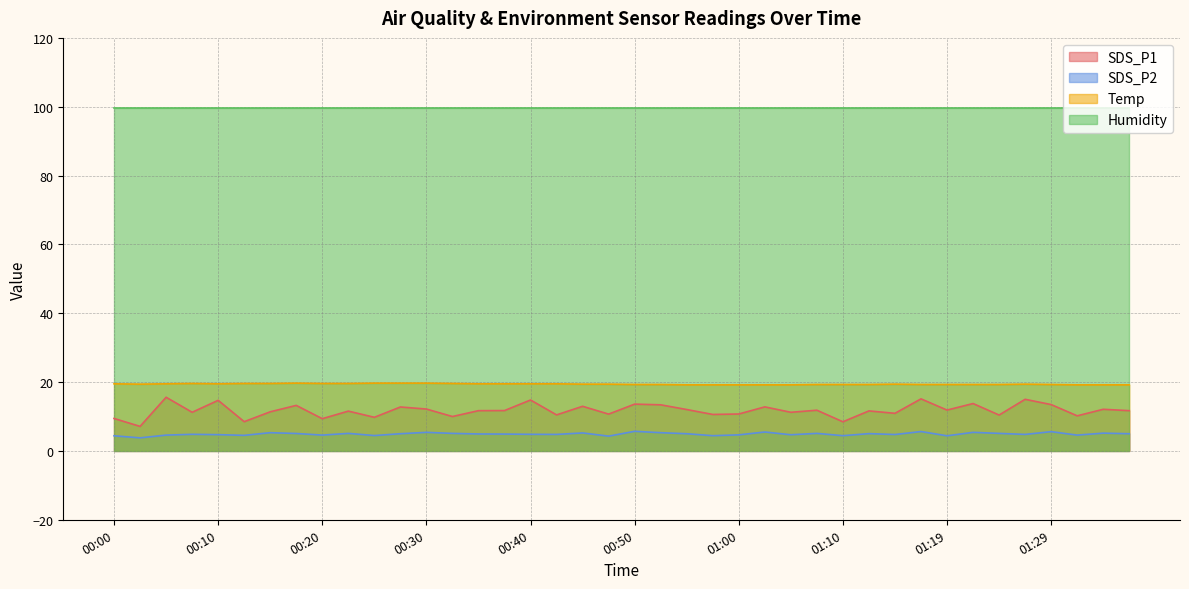

Between 00:40 and 00:30, which is larger?

00:40